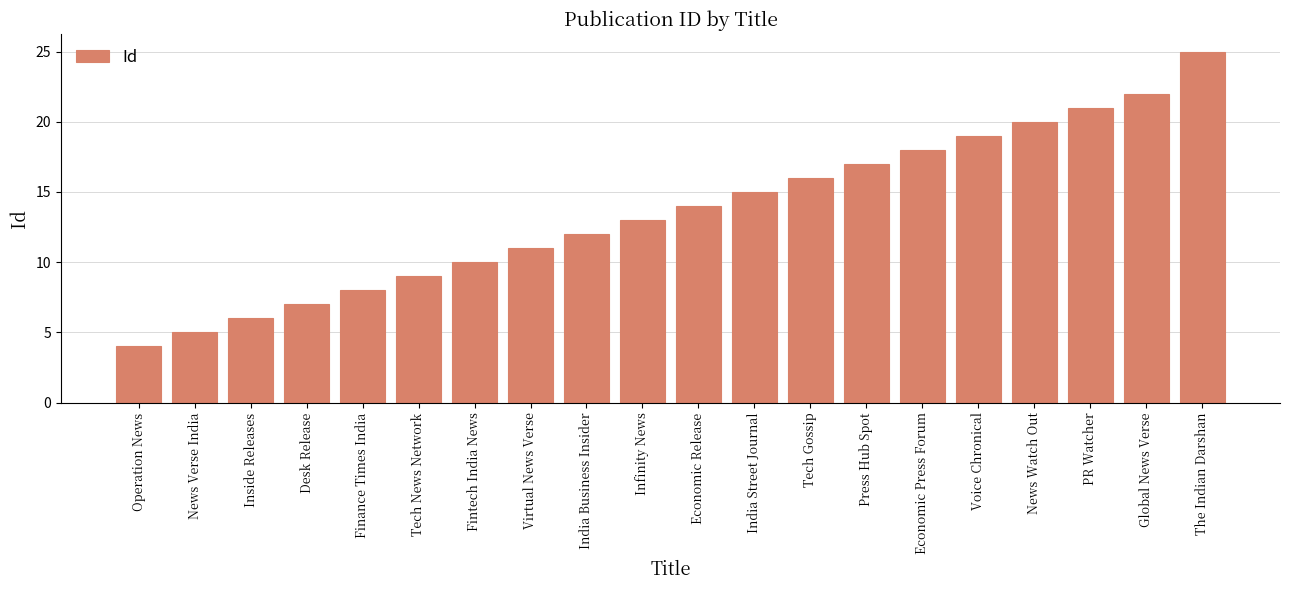

Rank the categories by value from highest to lowest.

The Indian Darshan, Global News Verse, PR Watcher, News Watch Out, Voice Chronical, Economic Press Forum, Press Hub Spot, Tech Gossip, India Street Journal, Economic Release, Infinity News, India Business Insider, Virtual News Verse, Fintech India News, Tech News Network, Finance Times India, Desk Release, Inside Releases, News Verse India, Operation News